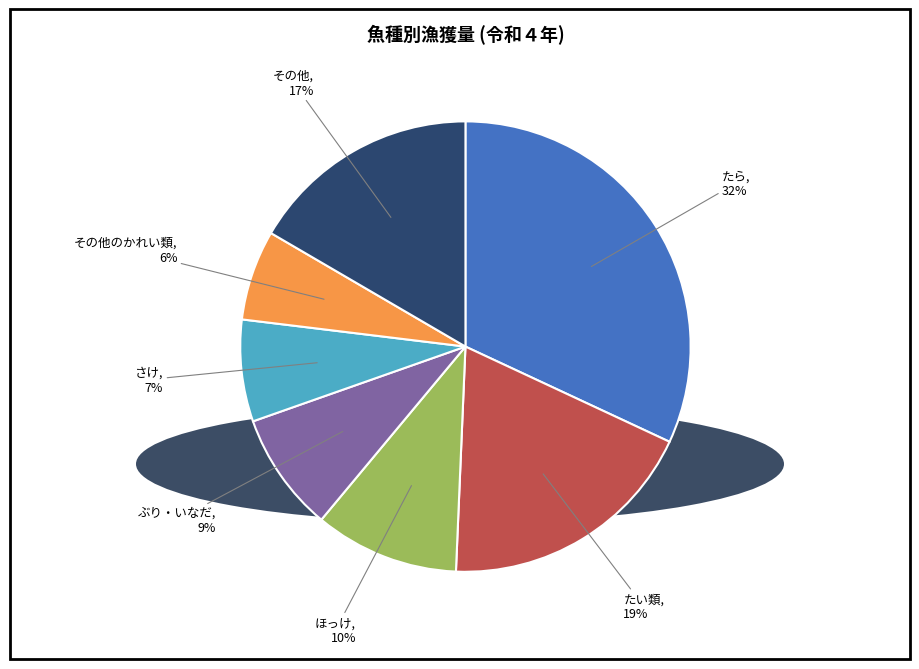

Is there any slice that represents more than half of the pie?

No